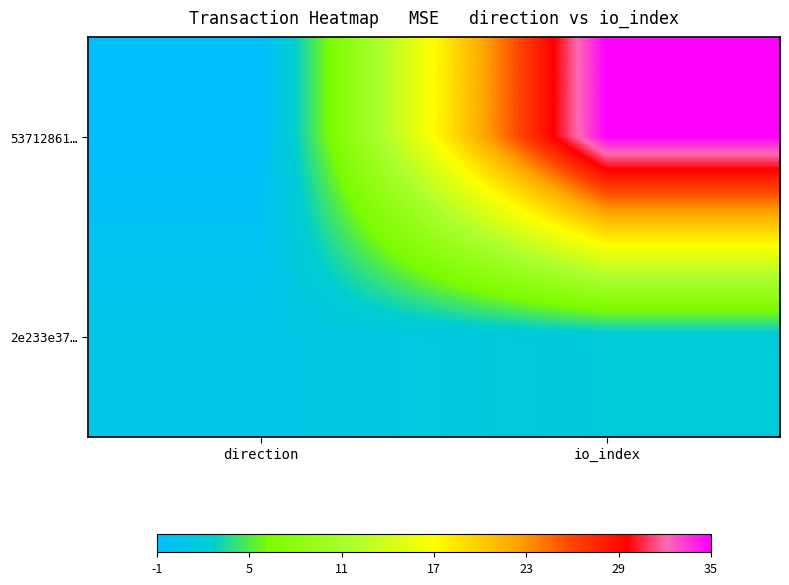

Rank the series by their average value, from lowest to highest.

2e233e37…, 53712861…